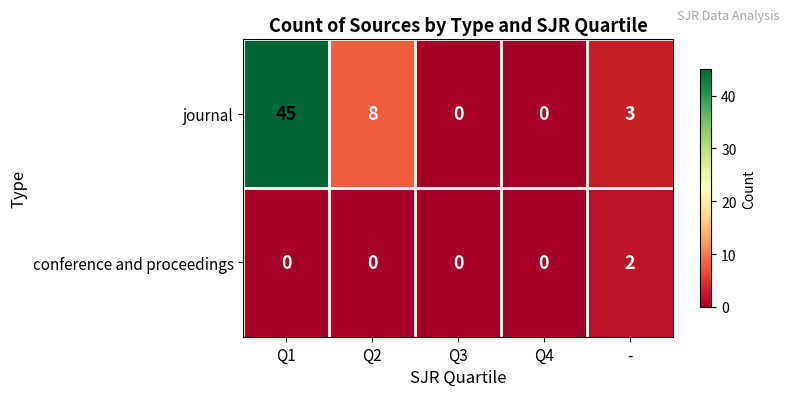

Reading right to left, what are all the values shown in this chart?

journal: 3	0	0	8	45
conference and proceedings: 2	0	0	0	0